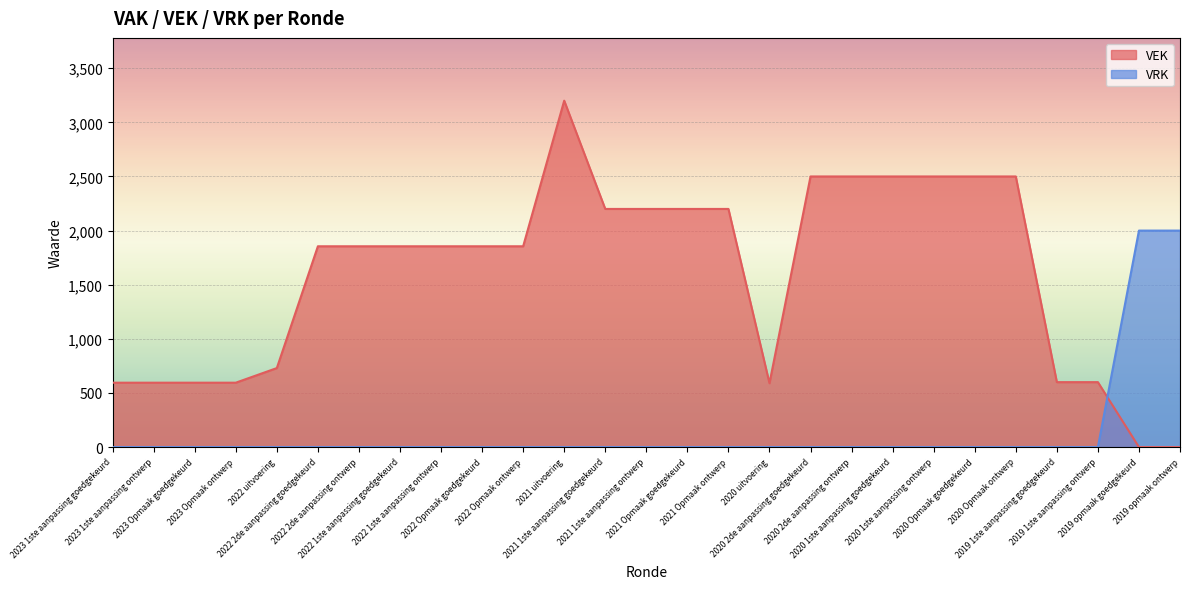

List the labels in order of VEK value, smallest first.

2019 opmaak goedgekeurd, 2019 opmaak ontwerp, 2020 uitvoering, 2023 1ste aanpassing goedgekeurd, 2023 1ste aanpassing ontwerp, 2023 Opmaak goedgekeurd, 2023 Opmaak ontwerp, 2019 1ste aanpassing goedgekeurd, 2019 1ste aanpassing ontwerp, 2022 uitvoering, 2022 2de aanpassing goedgekeurd, 2022 2de aanpassing ontwerp, 2022 1ste aanpassing goedgekeurd, 2022 1ste aanpassing ontwerp, 2022 Opmaak goedgekeurd, 2022 Opmaak ontwerp, 2021 1ste aanpassing goedgekeurd, 2021 1ste aanpassing ontwerp, 2021 Opmaak goedgekeurd, 2021 Opmaak ontwerp, 2020 2de aanpassing goedgekeurd, 2020 2de aanpassing ontwerp, 2020 1ste aanpassing goedgekeurd, 2020 1ste aanpassing ontwerp, 2020 Opmaak goedgekeurd, 2020 Opmaak ontwerp, 2021 uitvoering